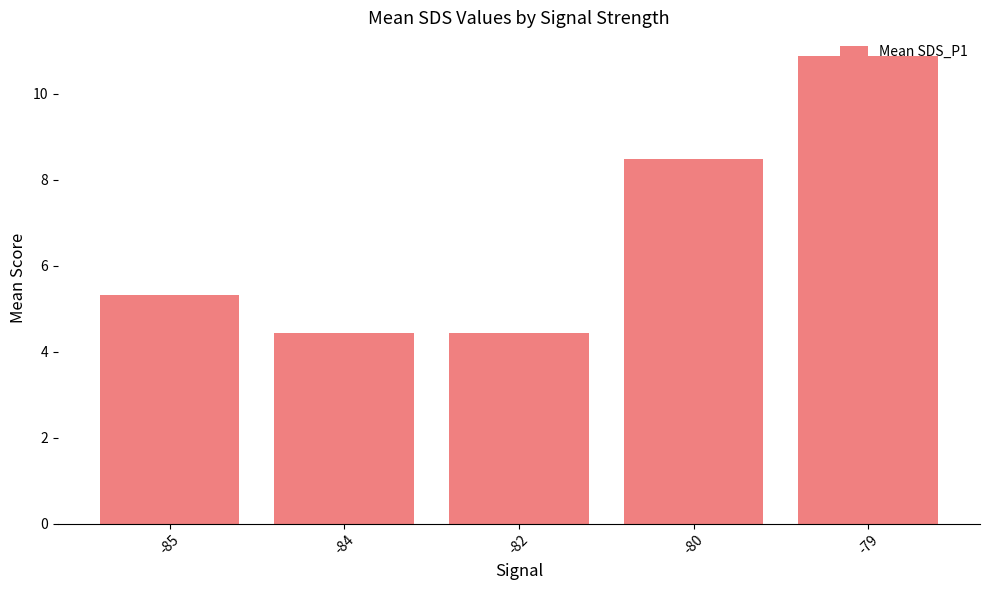

Where does the data first go above 5?

-85